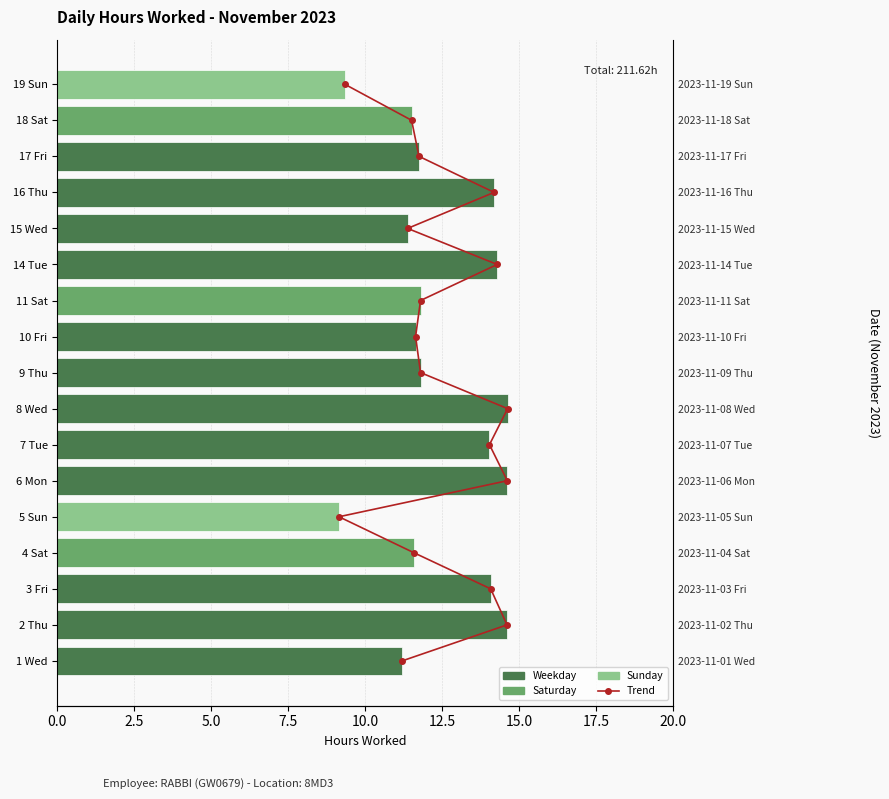

Reading left to right, list all the values displayed in this chart.

Daily Hours Trend: 0.0	1.0	2.0	3.0	4.0	5.0	6.0	7.0	8.0	9.0	10.0	11.0	12.0	13.0	14.0	15.0	16.0
Hours Worked: 11.2	14.6	14.1	11.6	9.2	14.6	14.0	14.6	11.8	11.6	11.8	14.3	11.4	14.2	11.8	11.5	9.3